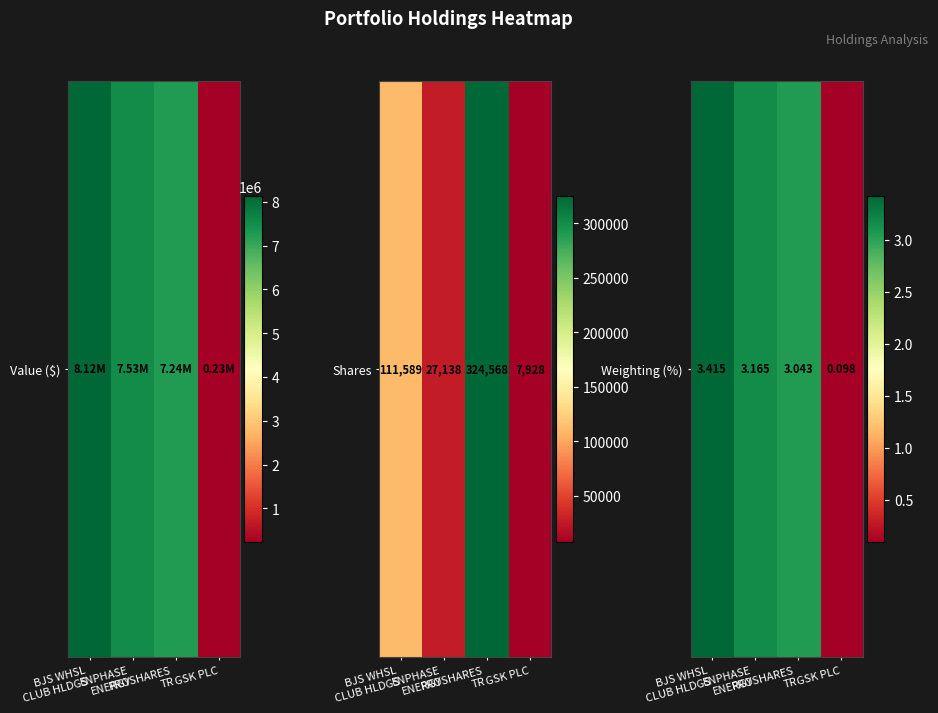

Rank the categories by value from lowest to highest.

GSK PLC, PROSHARES
TR, ENPHASE
ENERGY, BJS WHSL
CLUB HLDGS